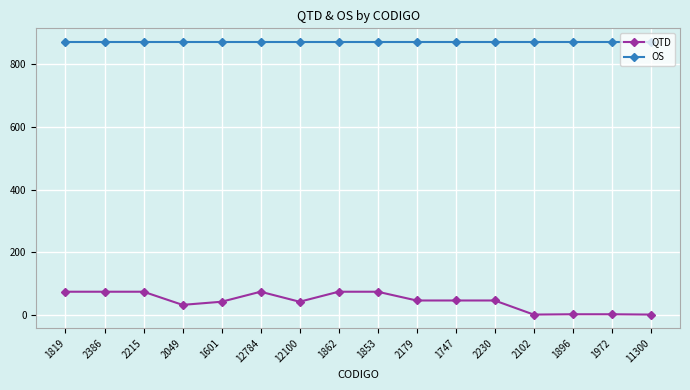

Is this an area chart (filled region under the line)?

No